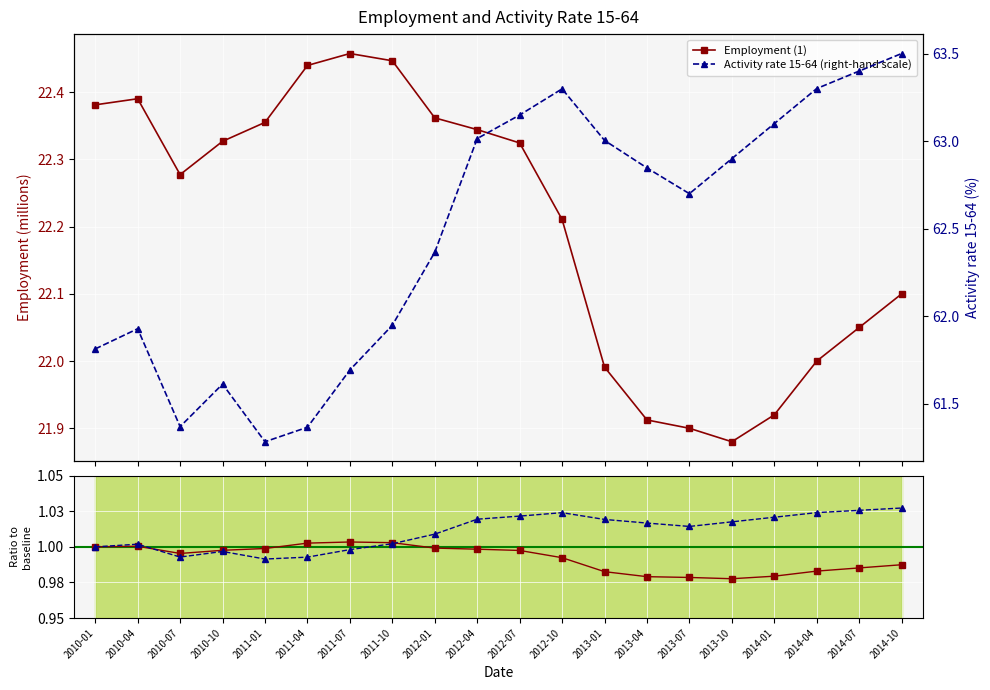

What is the total value across all series at 2011-01?

62.3